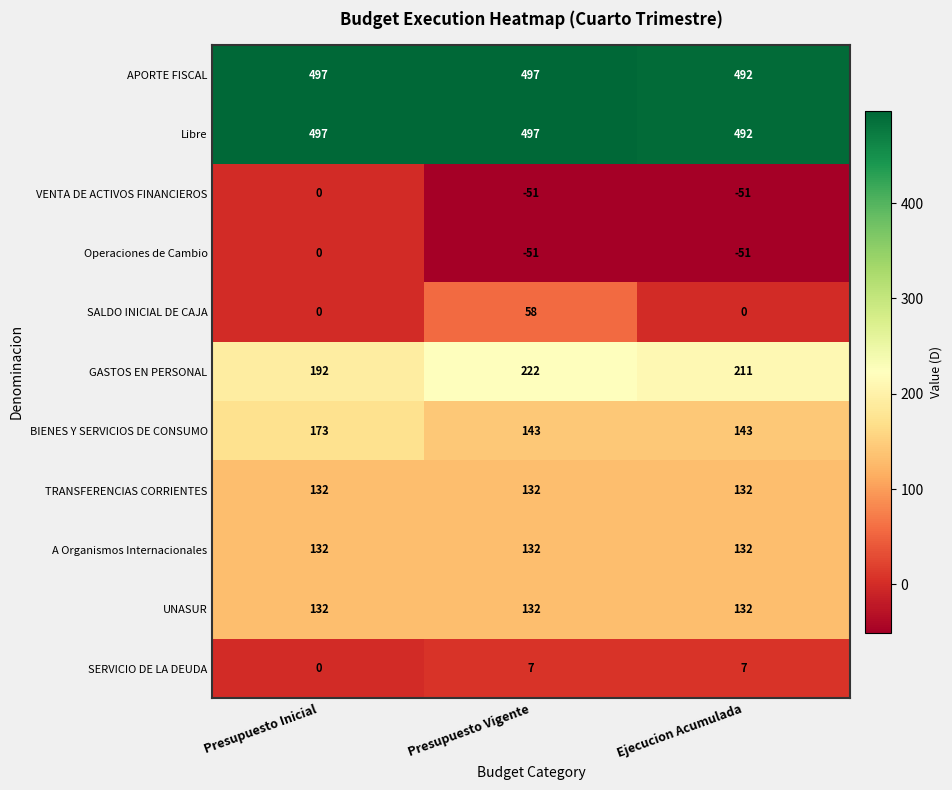

What is the smallest value displayed?

-51